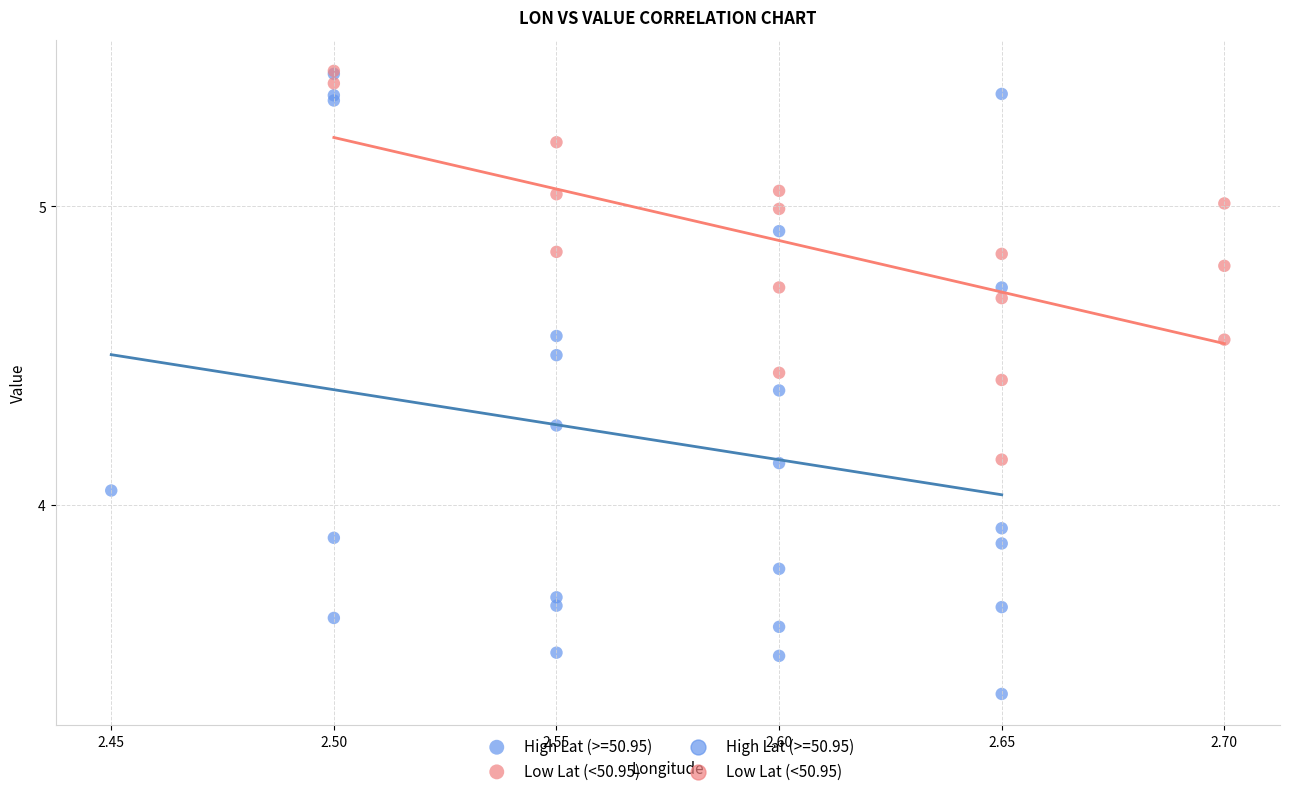

Which series reaches the minimum Y coordinate?

High Lat (>=50.95)